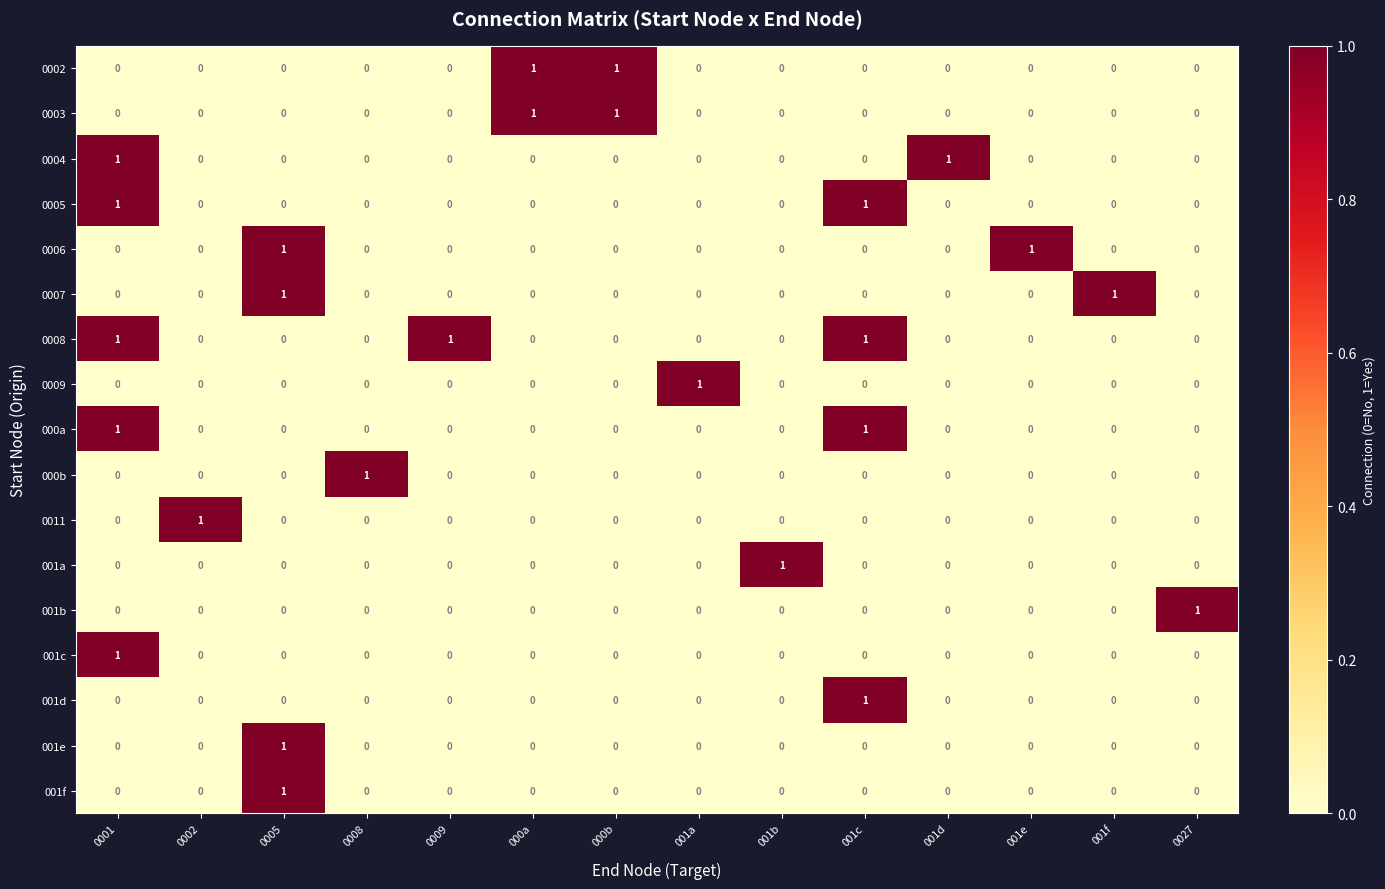

How many 000a values are between 0 and 1?

14